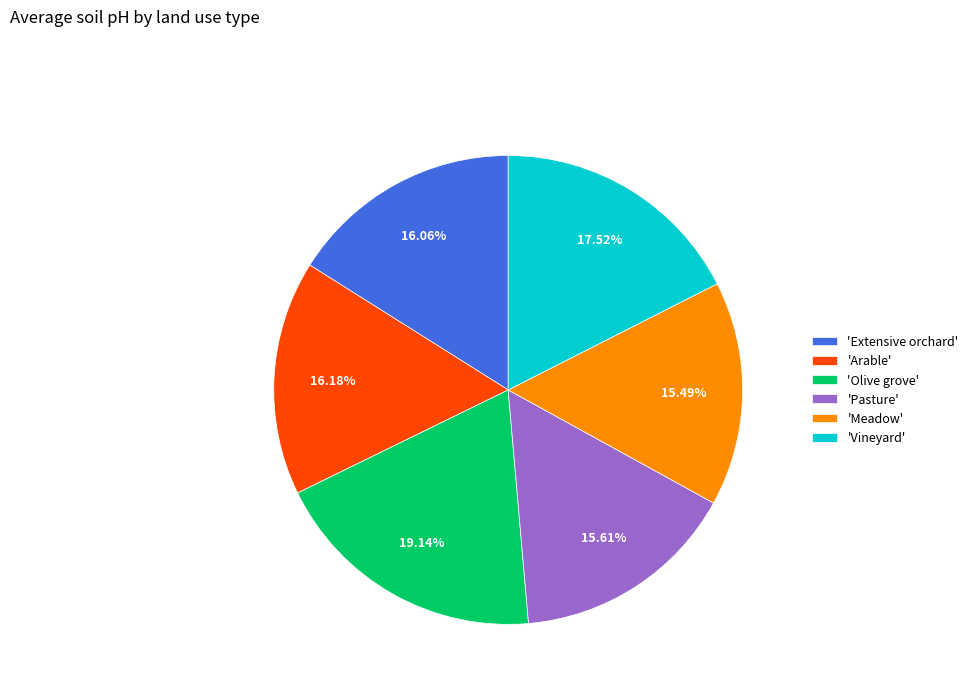

Is there any slice that represents more than half of the pie?

No